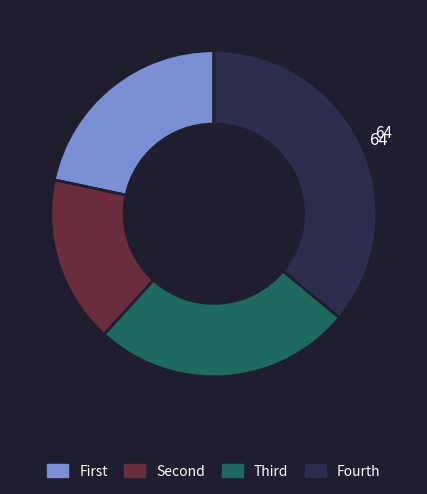

Is there any slice that represents more than half of the pie?

No